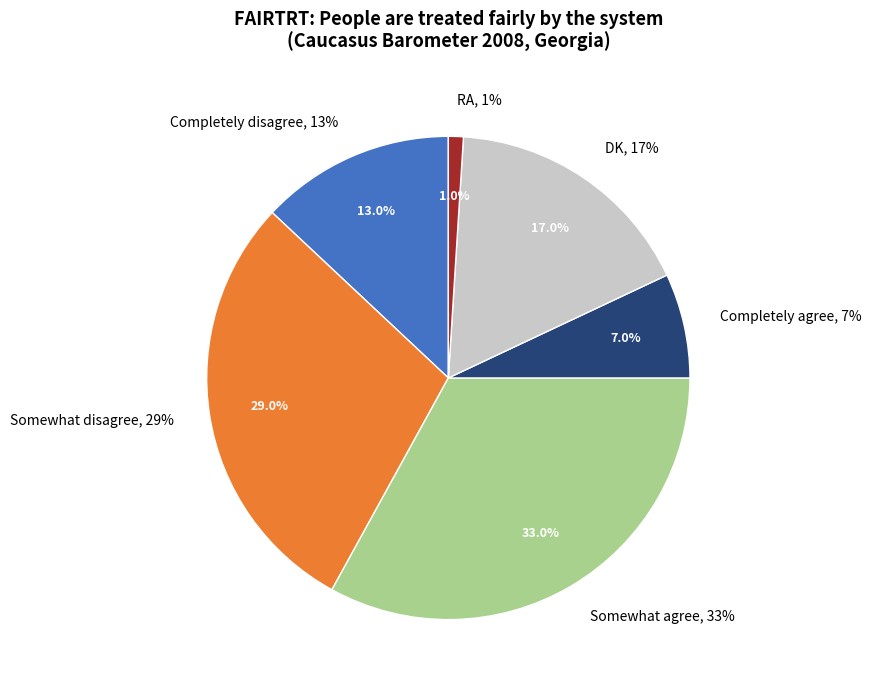

How many slices are in this pie chart?

6